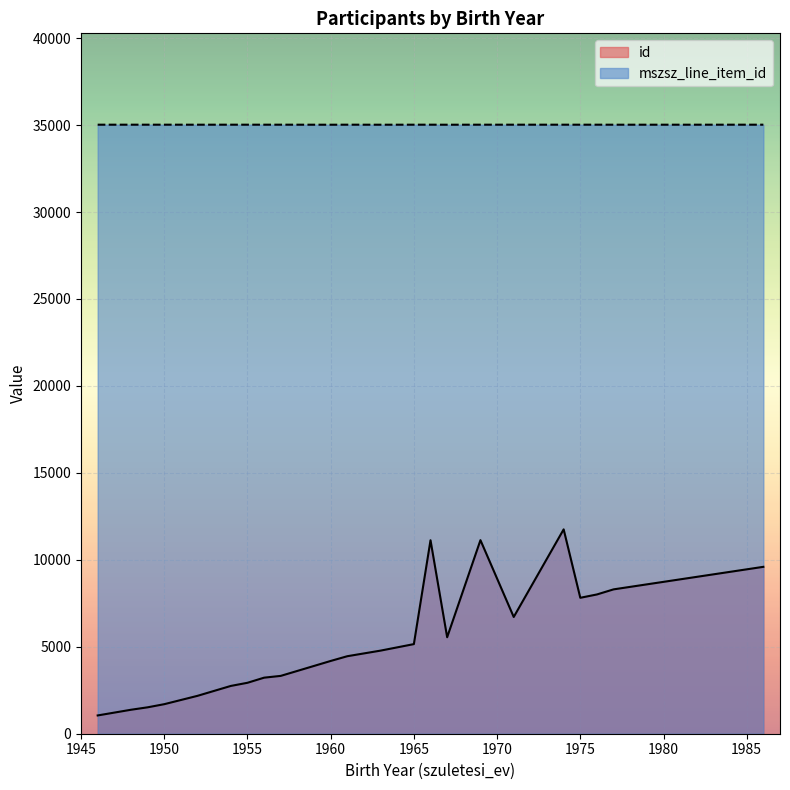

What are all the series names shown in the legend?

id, mszsz_line_item_id